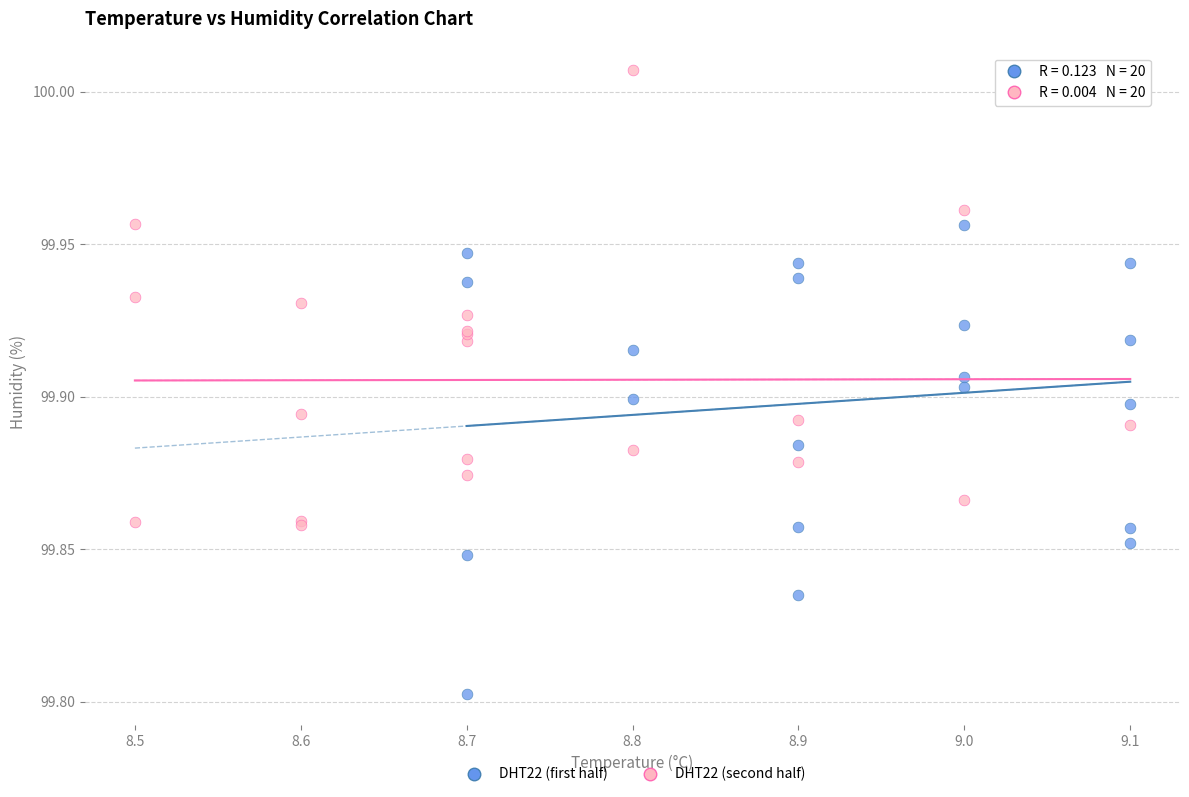

What are all the series names shown in the legend?

DHT22 (first half), DHT22 (second half)